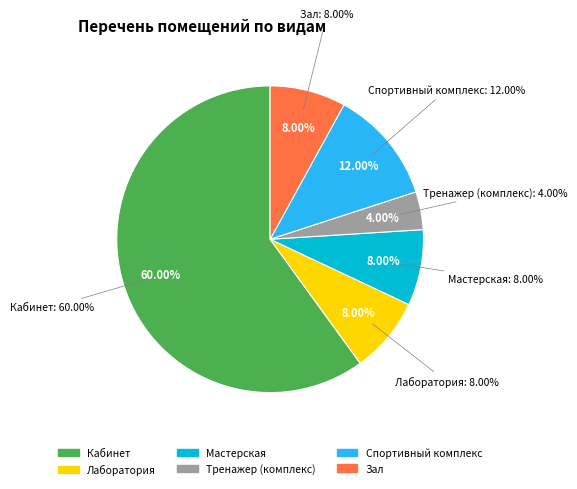

How many slices are in this pie chart?

6